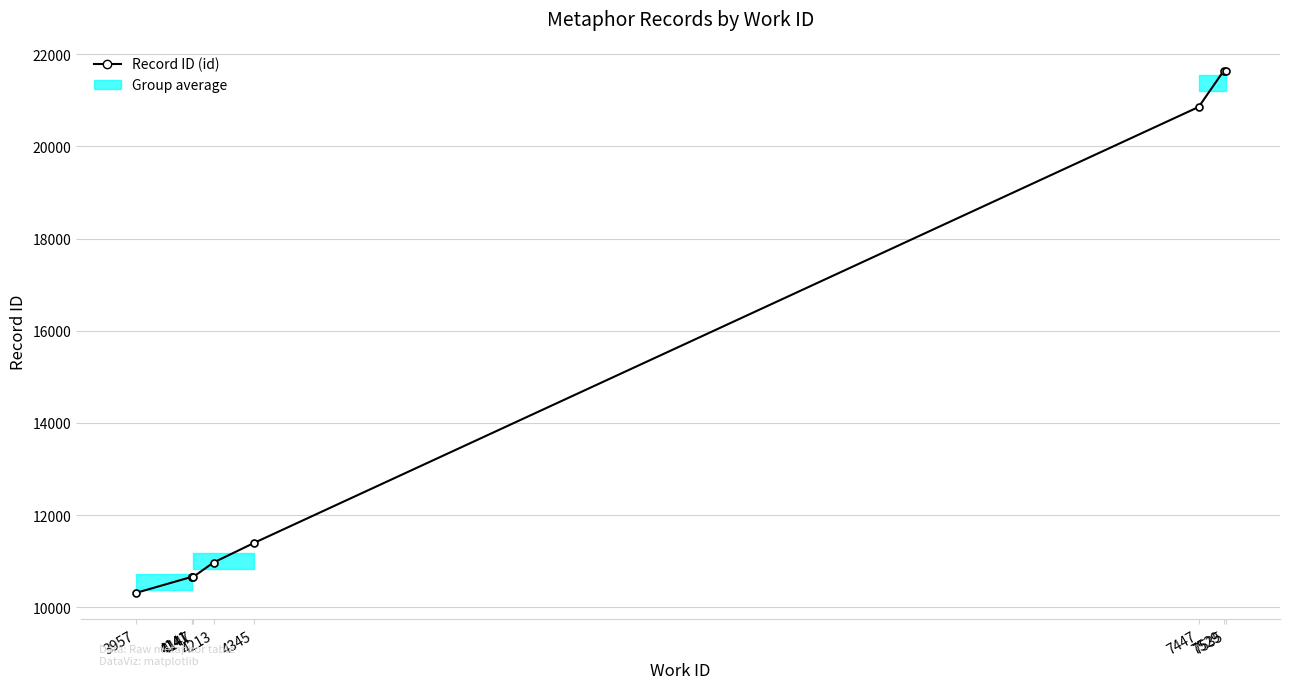

What is the value of the 8th point from the left?

21639